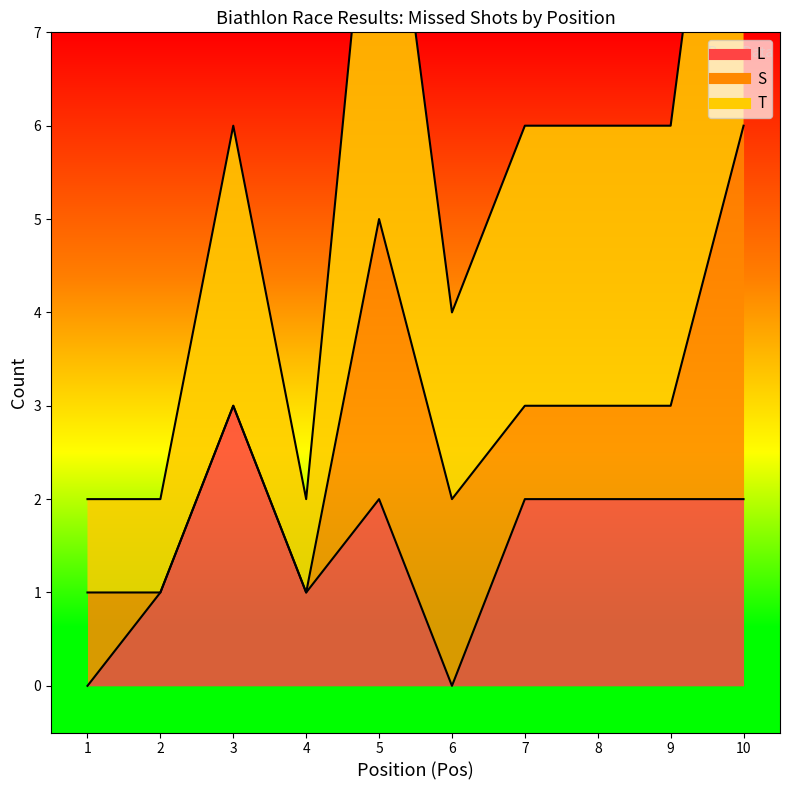

True or false: T and L cross at least once.

False